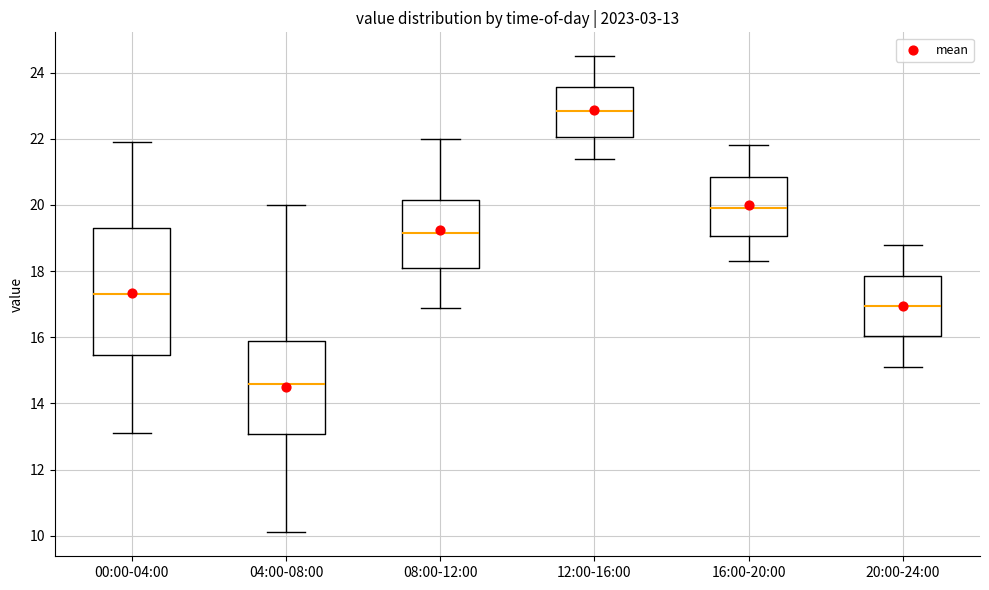

Which box has the highest median line?

12:00-16:00